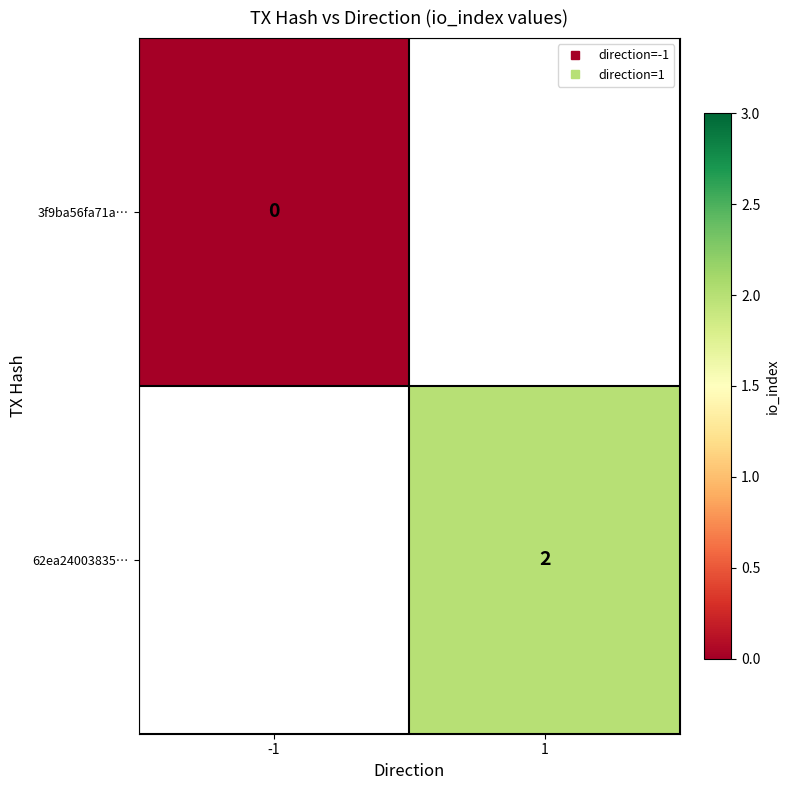

Is it true that 3f9ba56fa71a… equals 0.0 at -1?

True